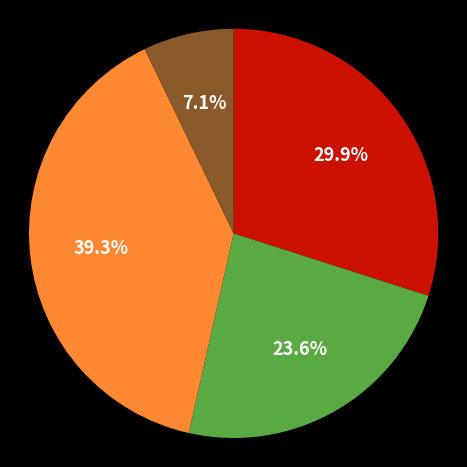

How many segments does this pie chart have?

4